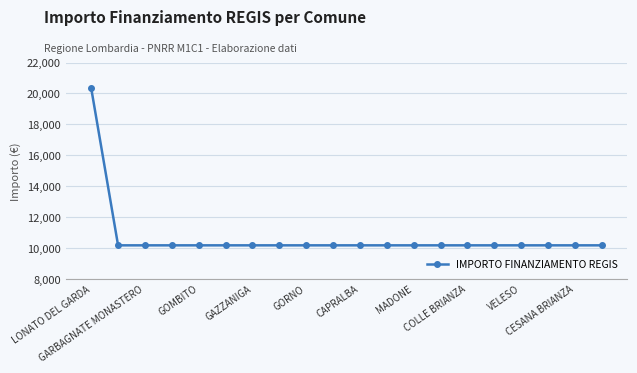

What is the smallest value displayed?

10172